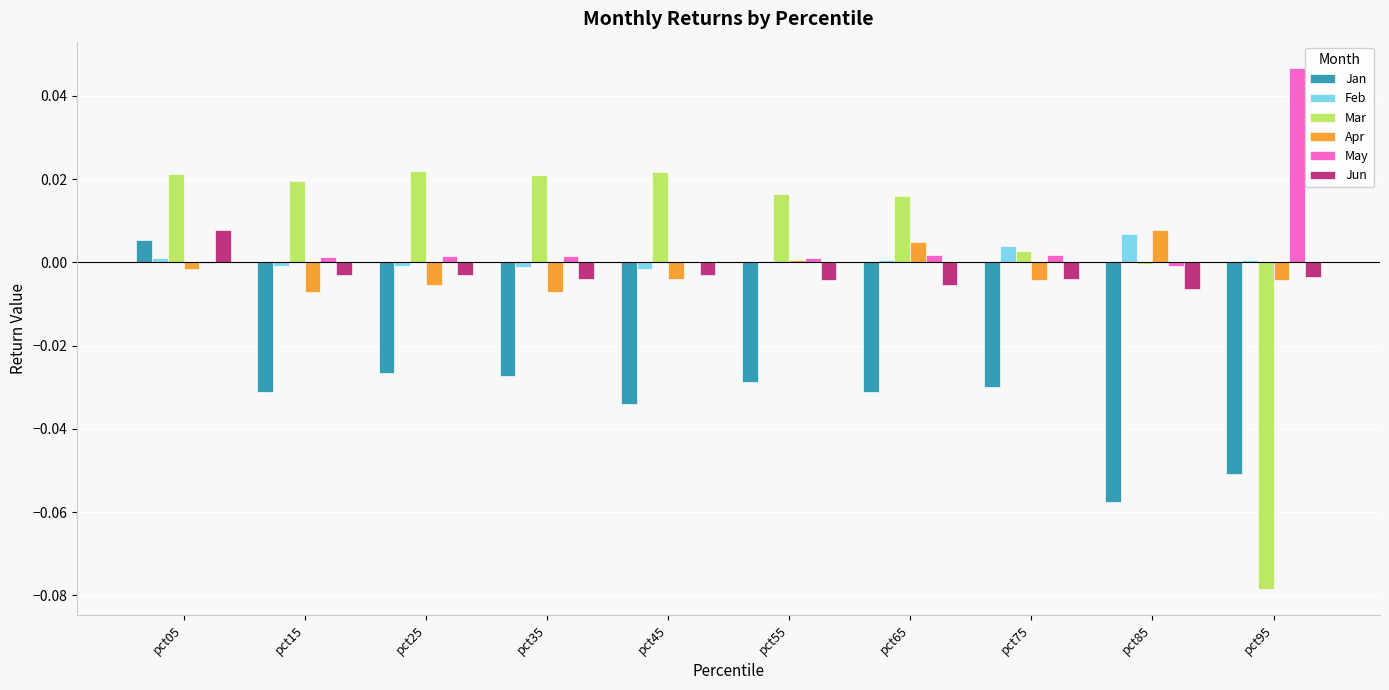

Between pct45 and pct95, which series saw the biggest shift?

Mar